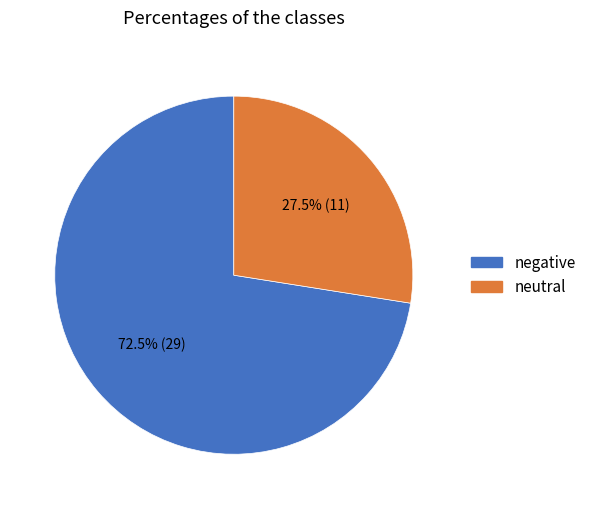

Count the number of slices in the pie.

2